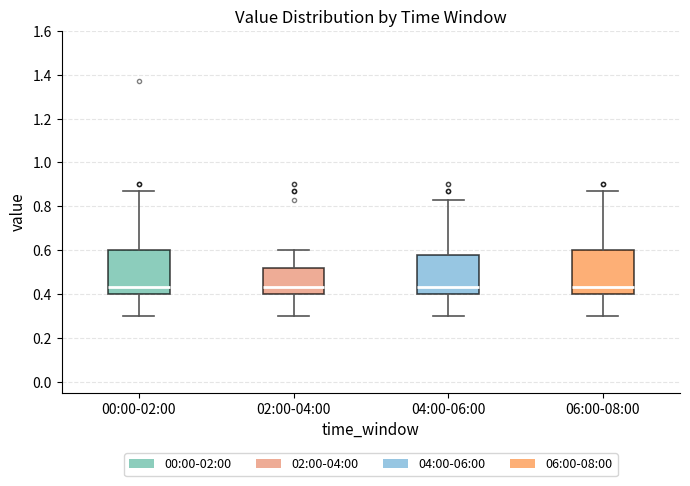

Reading left to right, transcribe this box plot: for each box, give where its median line is, the range the box spans, and where its two whiskers end, as read against the y-axis. The values are not printed on the chart, so give them approximately, as read against the axis.

00:00-02:00: median 0.44, box 0.40 to 0.60, whiskers 0.30 to 0.88
02:00-04:00: median 0.44, box 0.40 to 0.52, whiskers 0.30 to 0.60
04:00-06:00: median 0.44, box 0.40 to 0.58, whiskers 0.30 to 0.84
06:00-08:00: median 0.44, box 0.40 to 0.60, whiskers 0.30 to 0.88